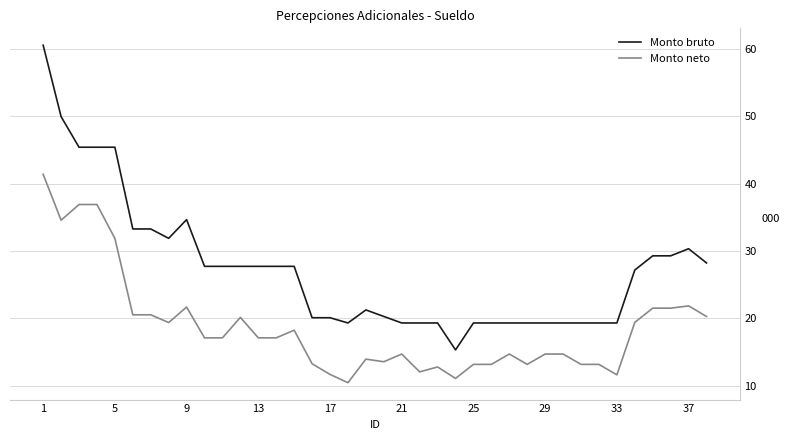

How many lines are shown in the chart?

2